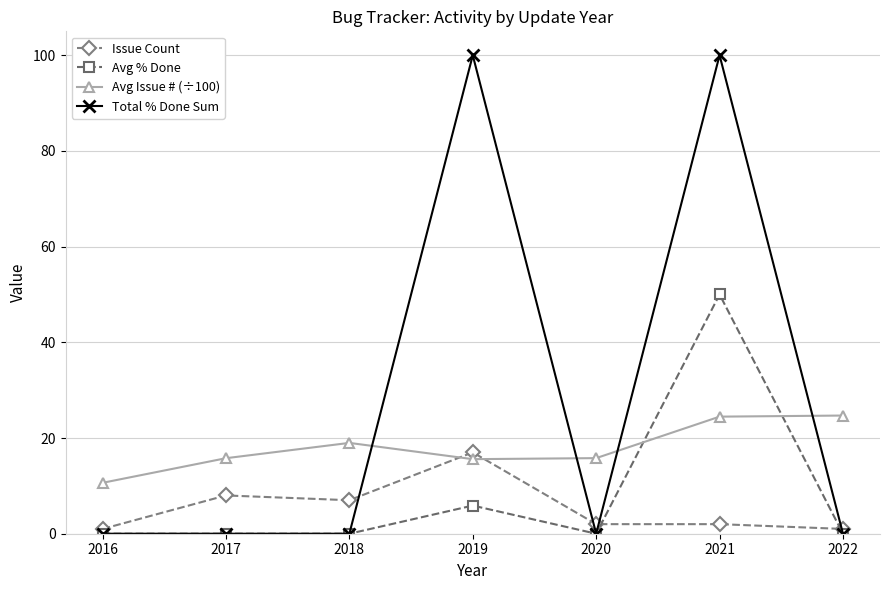

What is the maximum value for Issue Count?

17.0